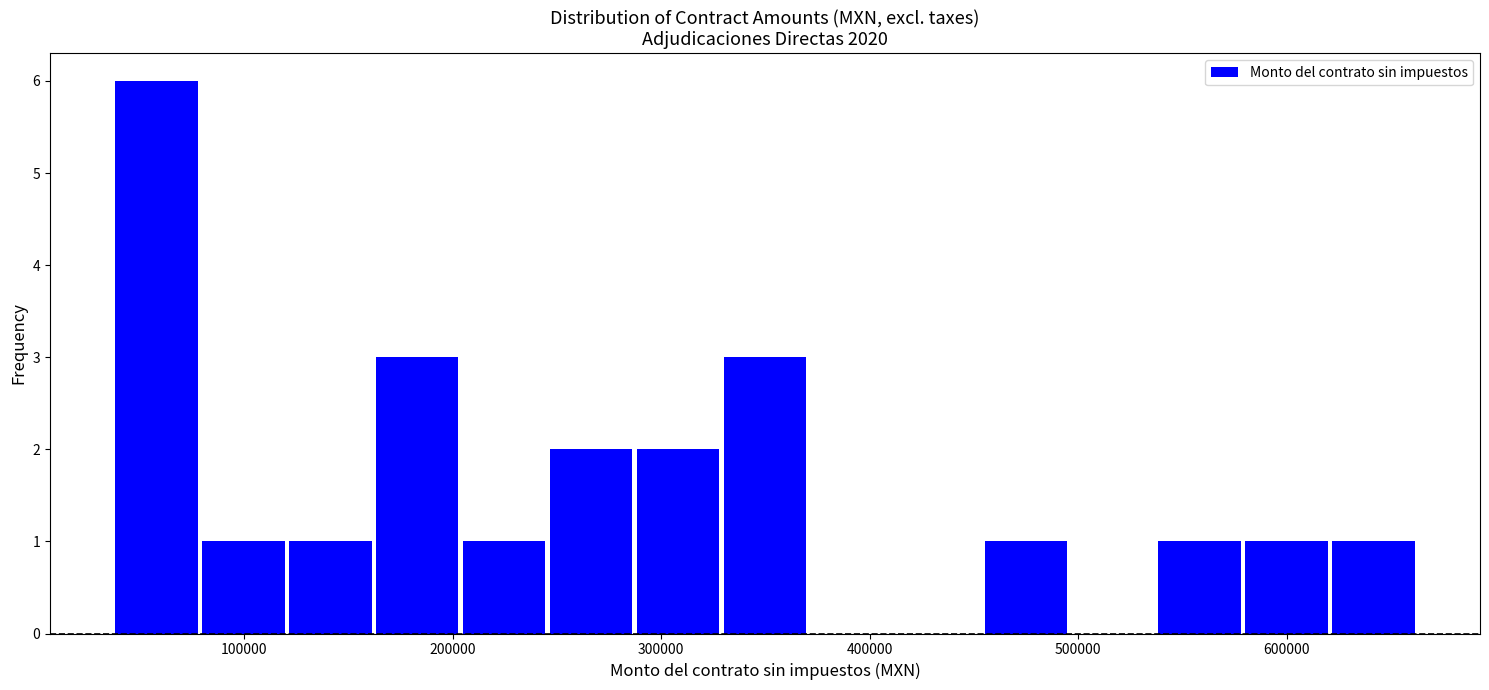

Over which range of the x-axis is the bar tallest?

40000 to 80000